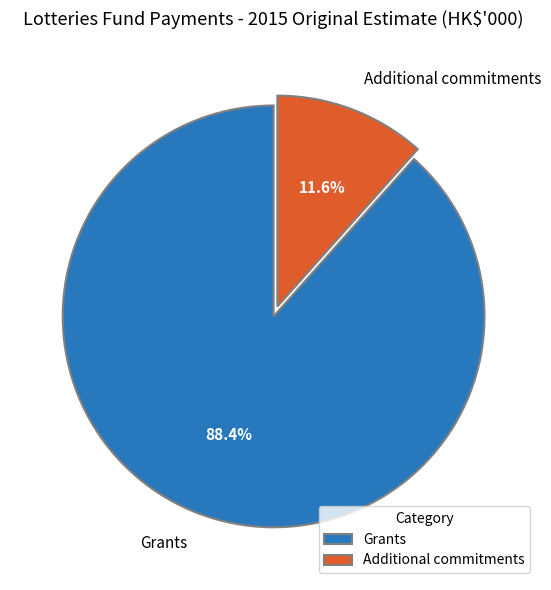

Do Grants and Additional commitments together represent more than half of the pie?

Yes